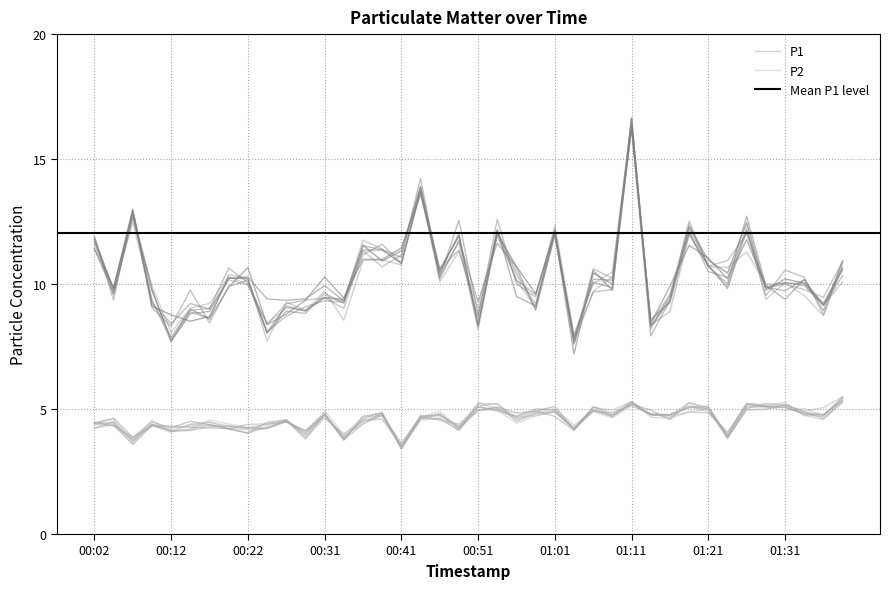

The value of P1 at 00:14 is 8.5. True or false?

True